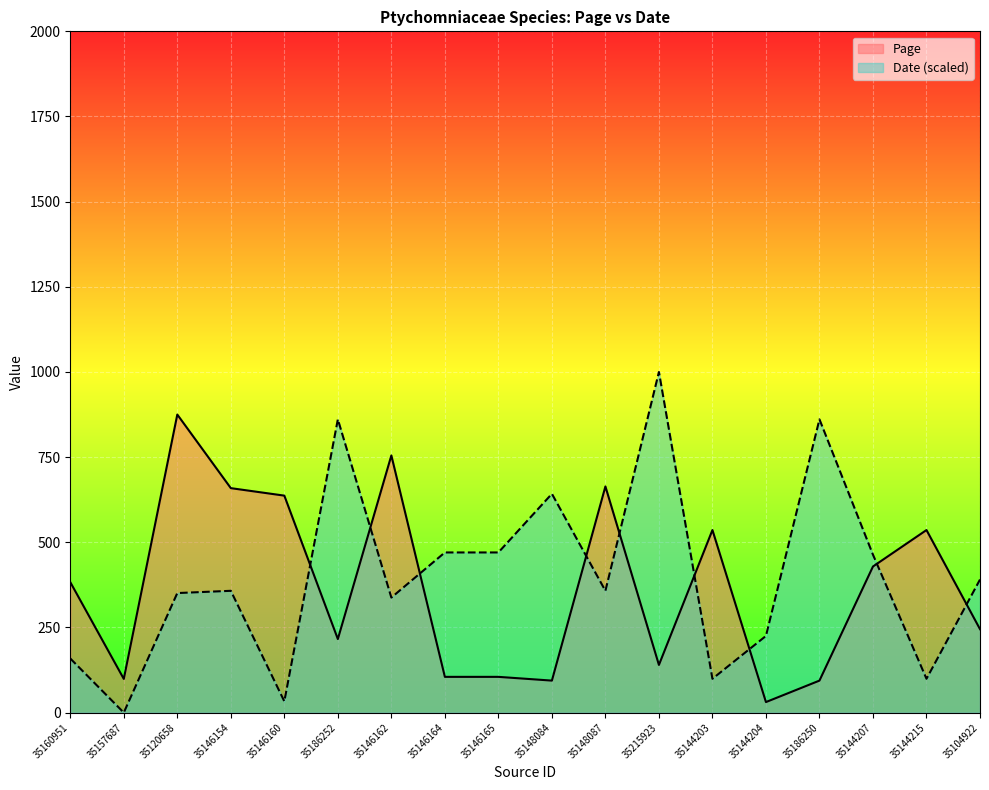

What is the maximum value for Date?

1000.0